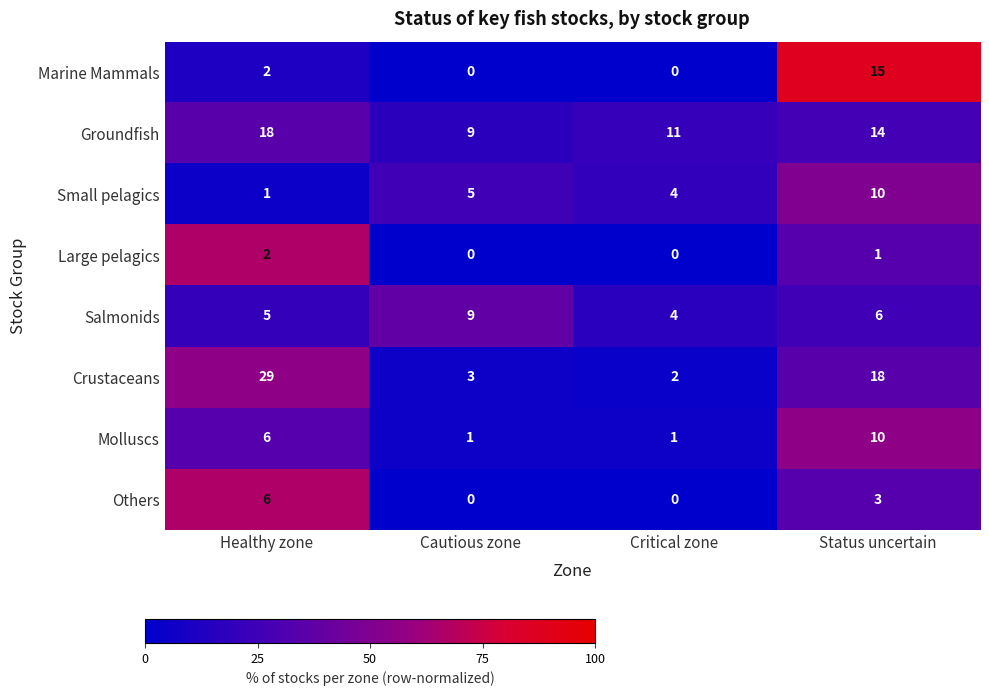

What is the difference between the maximum and minimum values in the Groundfish series?

9